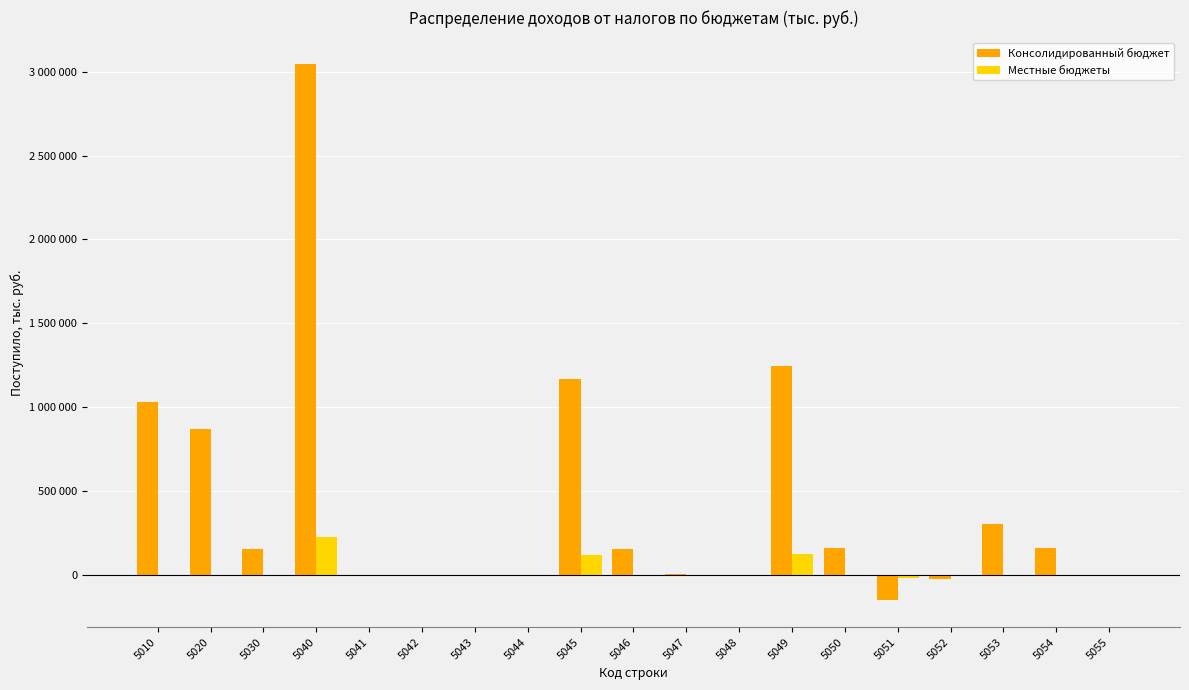

What are all the series names shown in the legend?

Консолидированный бюджет, Местные бюджеты